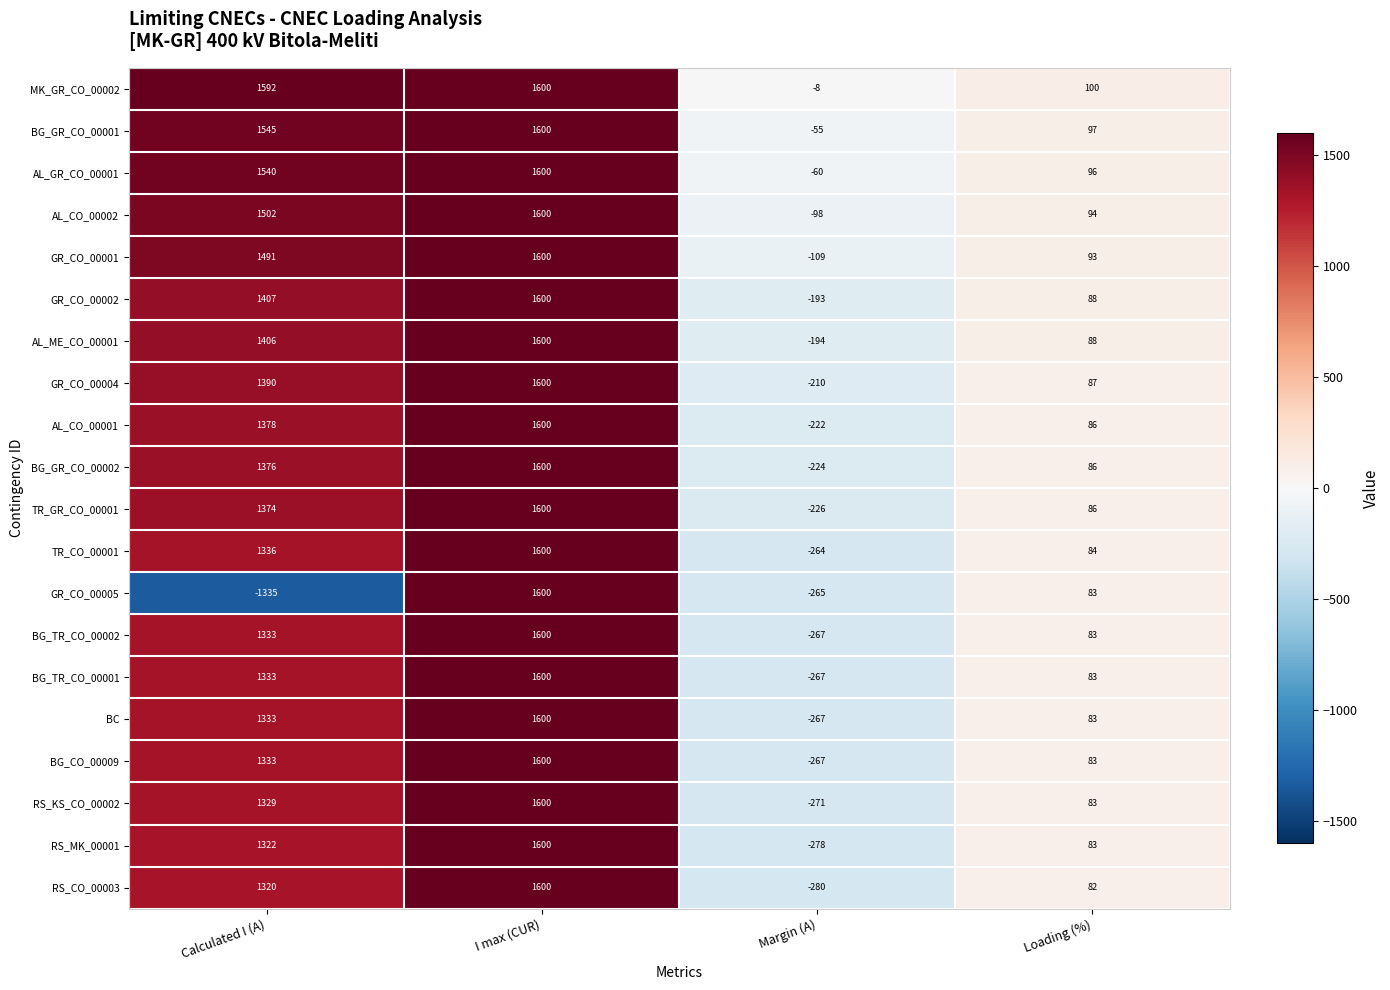

Is it true that AL_CO_00001 equals 1378 at Calculated I (A)?

True